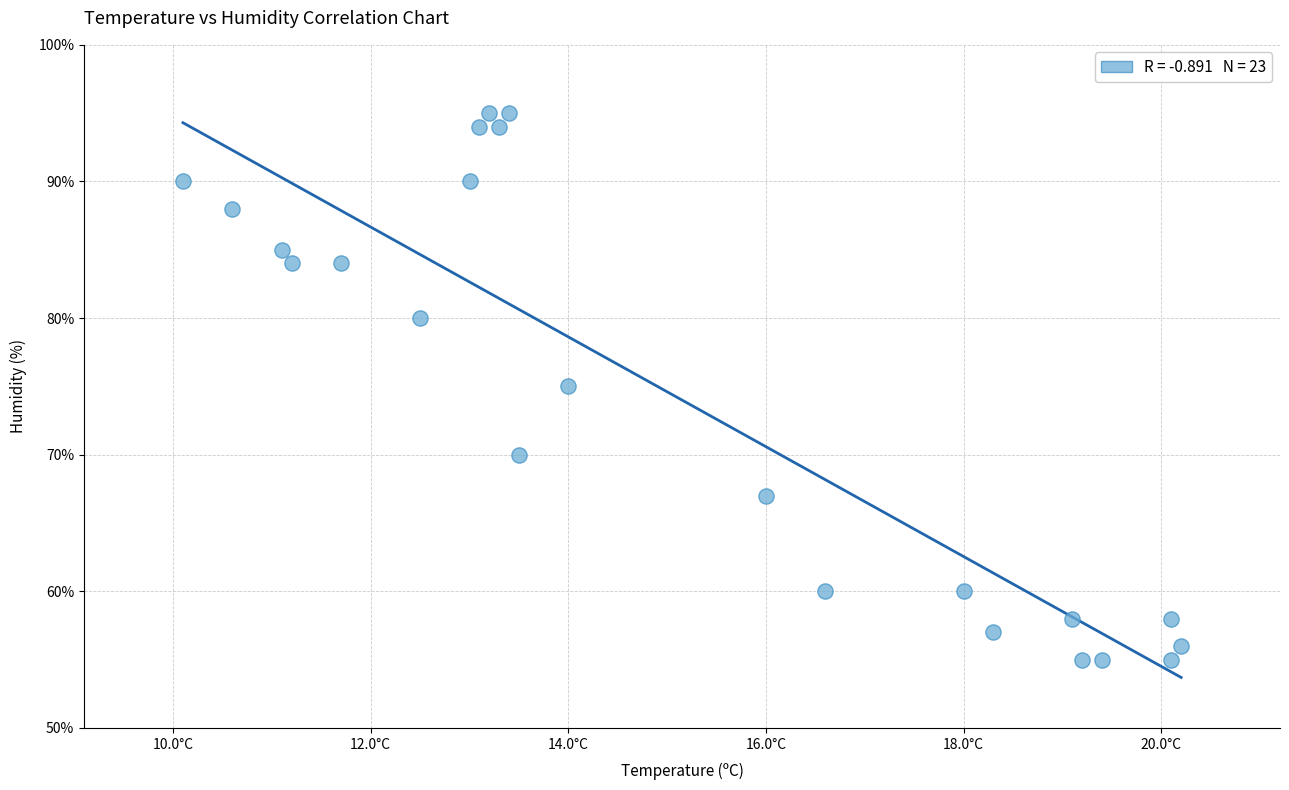

What is the range of Y values (max minus min)?

40